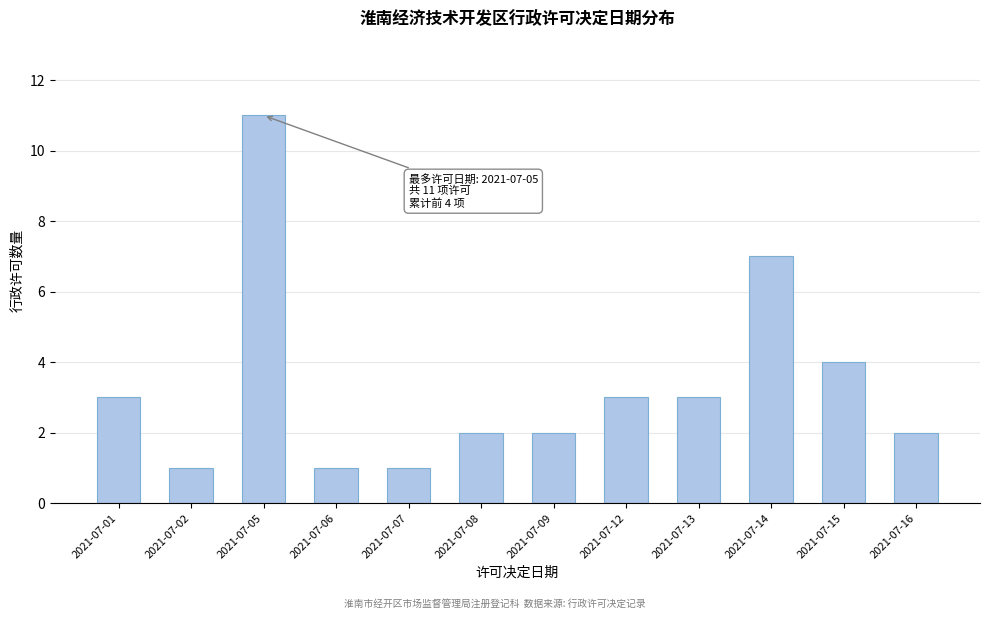

Reading right to left, list all the values displayed in this chart.

2	4	7	3	3	2	2	1	1	11	1	3